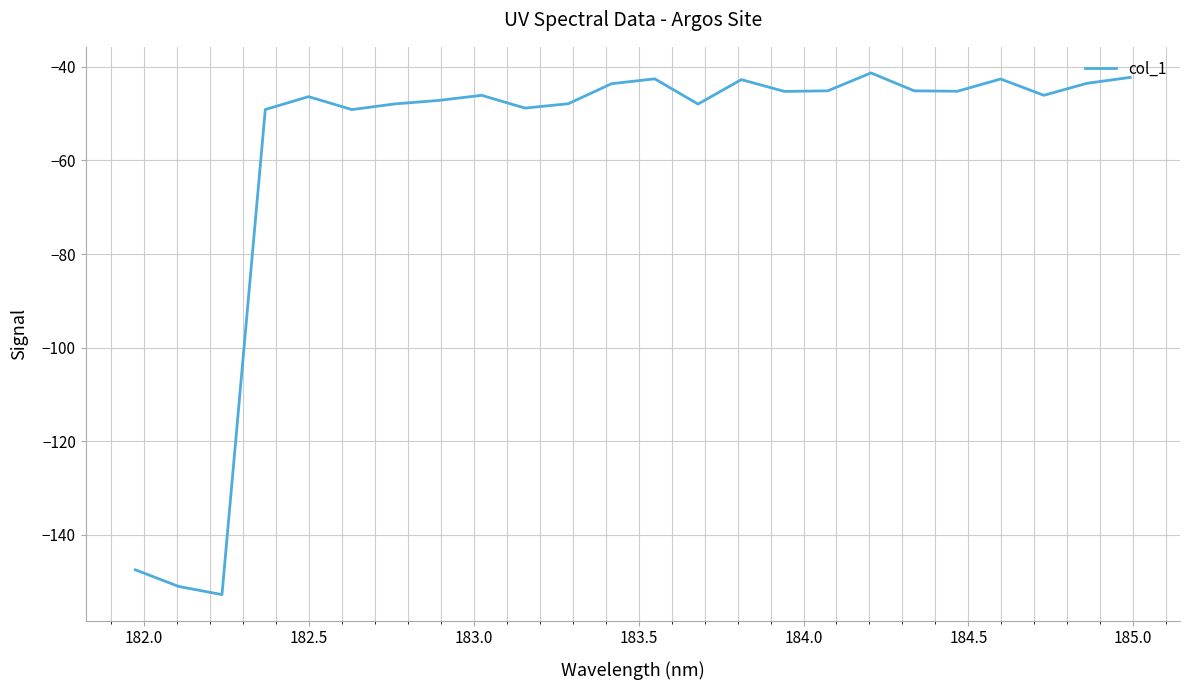

What is the smallest value displayed?

-152.8